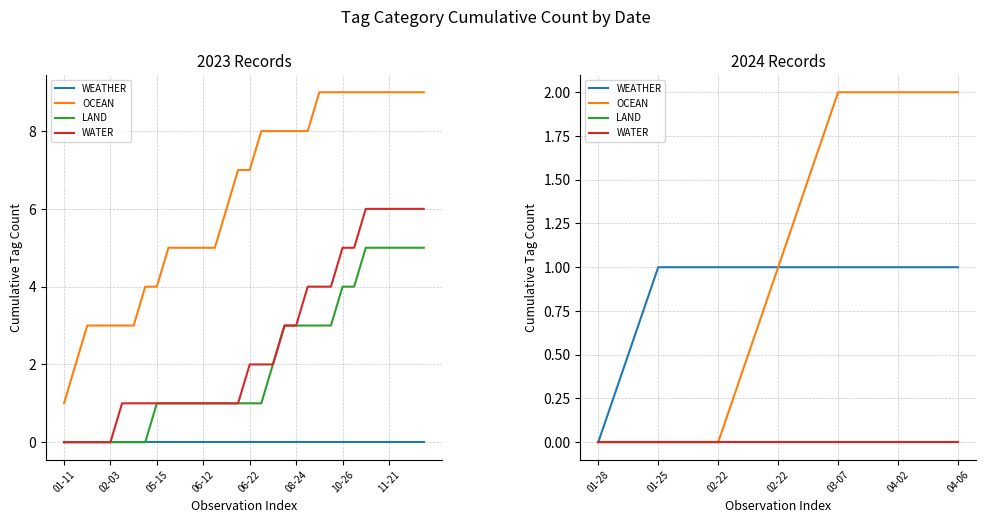

Is it true that WEATHER equals 2 at 04-02?

False